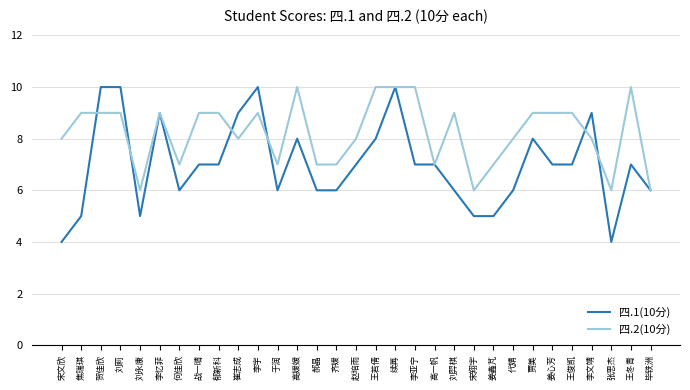

What position from the left is 崔志成?

10